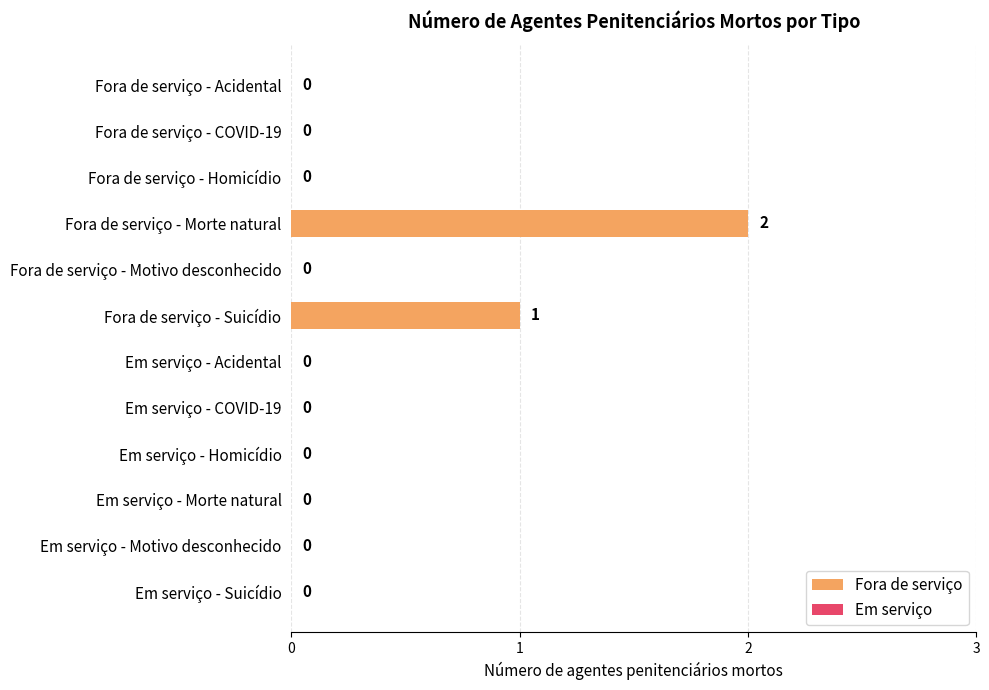

What is the change in value from Fora de serviço - Motivo desconhecido to Fora de serviço - Suicídio?

+1